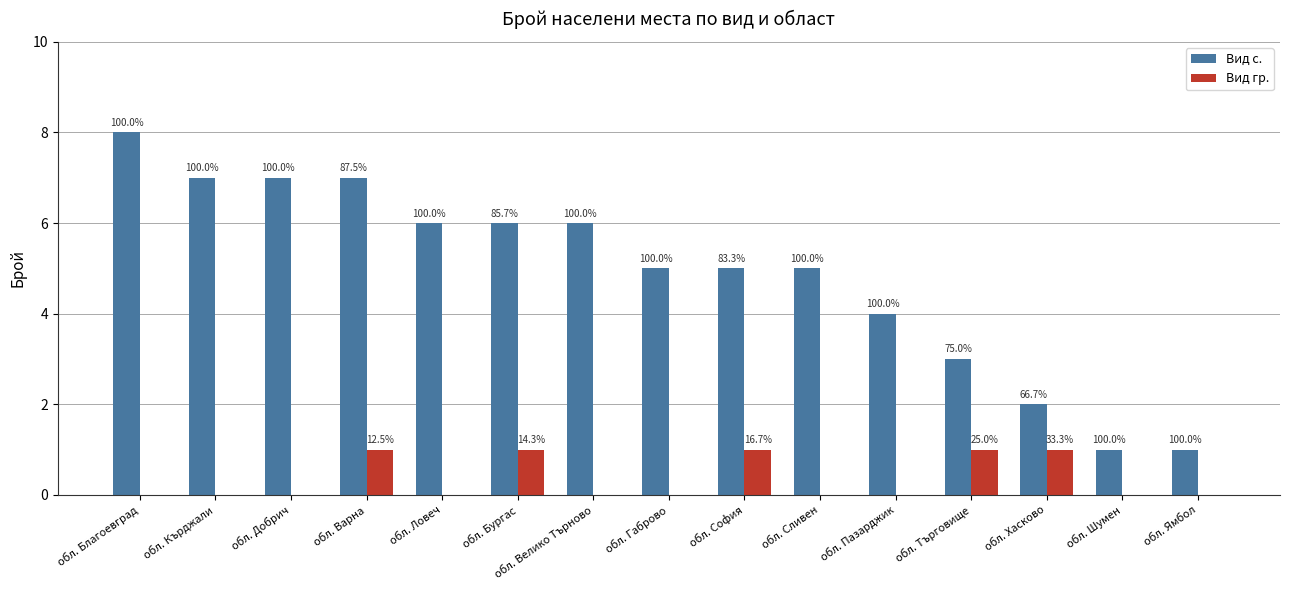

Reading left to right, what are all the values shown in this chart?

Вид с.: обл. Благоевград=8	обл. Кърджали=7	обл. Добрич=7	обл. Варна=7	обл. Ловеч=6	обл. Бургас=6	обл. Велико Търново=6	обл. Габрово=5	обл. София=5	обл. Сливен=5	обл. Пазарджик=4	обл. Търговище=3	обл. Хасково=2	обл. Шумен=1	обл. Ямбол=1
Вид гр.: обл. Благоевград=0	обл. Кърджали=0	обл. Добрич=0	обл. Варна=1	обл. Ловеч=0	обл. Бургас=1	обл. Велико Търново=0	обл. Габрово=0	обл. София=1	обл. Сливен=0	обл. Пазарджик=0	обл. Търговище=1	обл. Хасково=1	обл. Шумен=0	обл. Ямбол=0